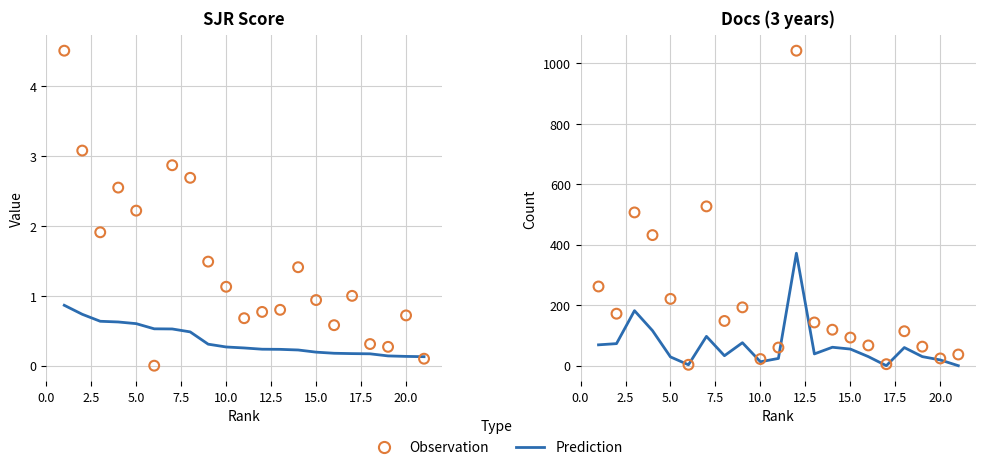

Which series reaches the minimum Y coordinate?

Prediction